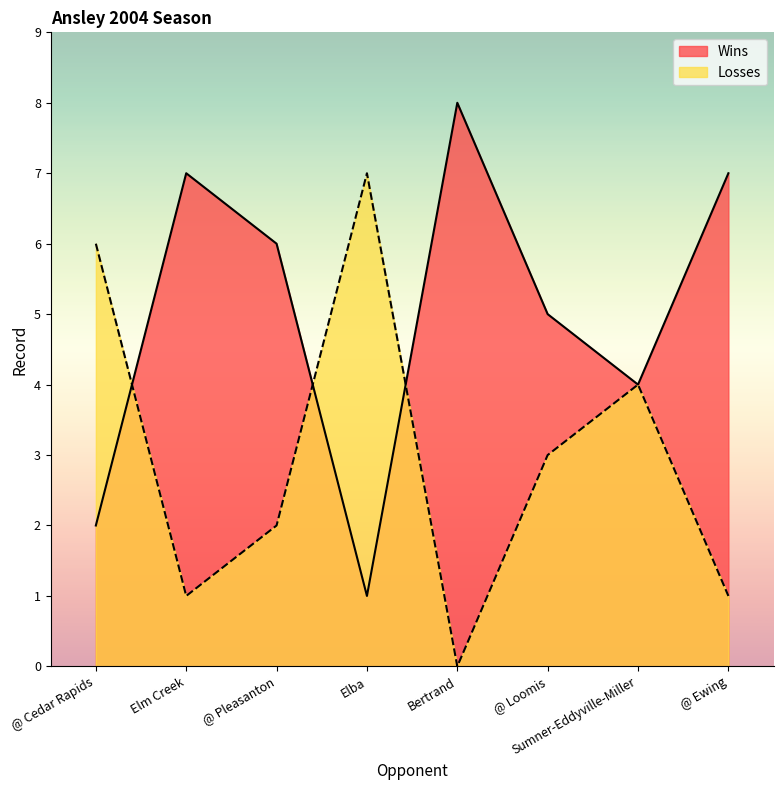

At which category does Losses reach its first local peak?

Elba